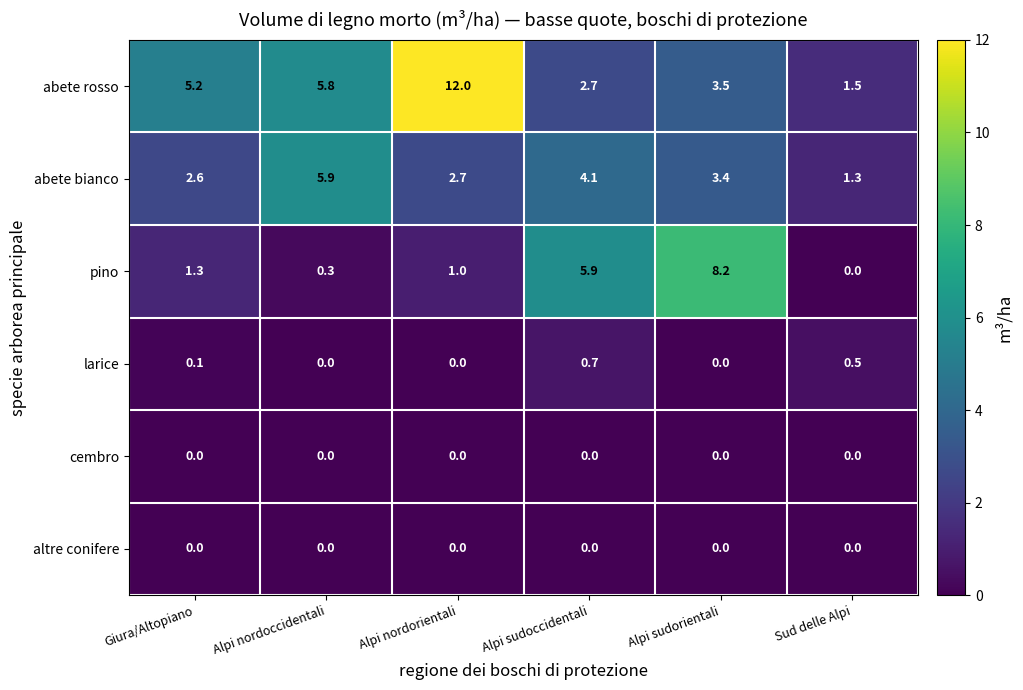

Between Giura/Altopiano and Alpi sudoccidentali, which series saw the biggest shift?

pino